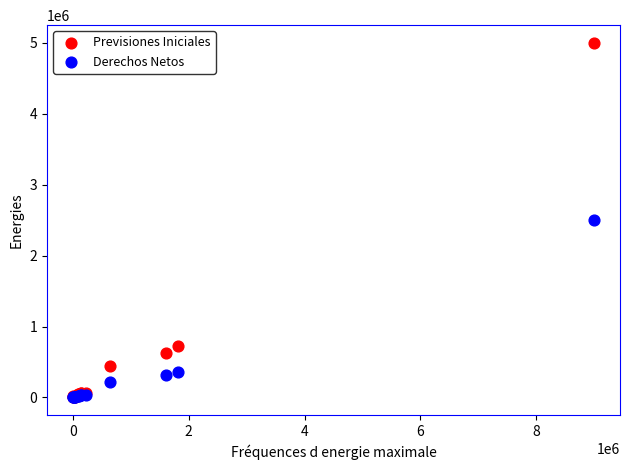

In the Derechos Netos series, what Y value is closest to 1249651?

364159.5